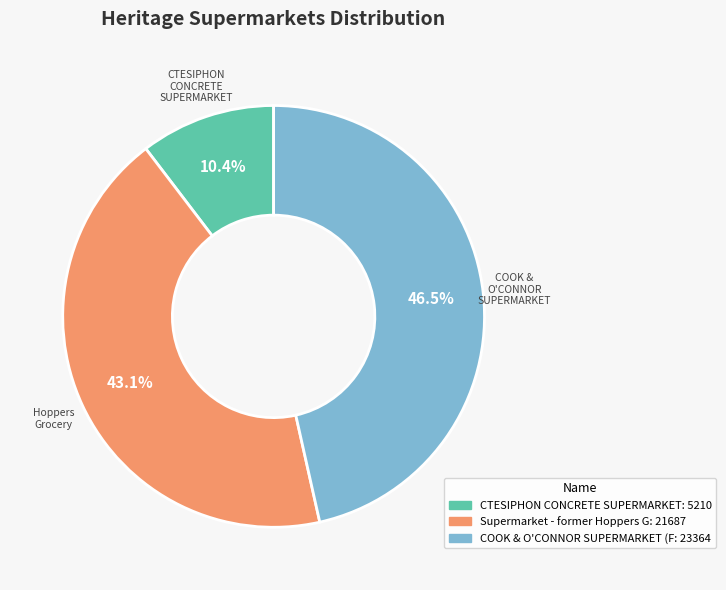

Is there a majority slice in this chart?

No